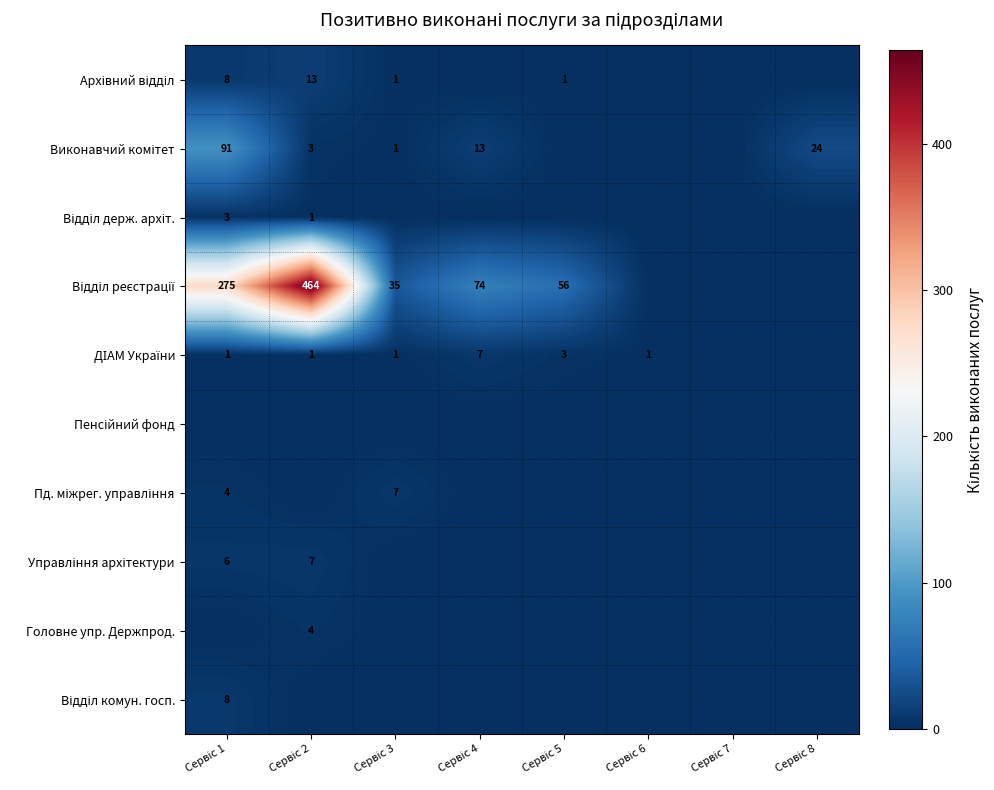

Which series changed the most between Сервіс 2 and Сервіс 6?

Відділ реєстрації